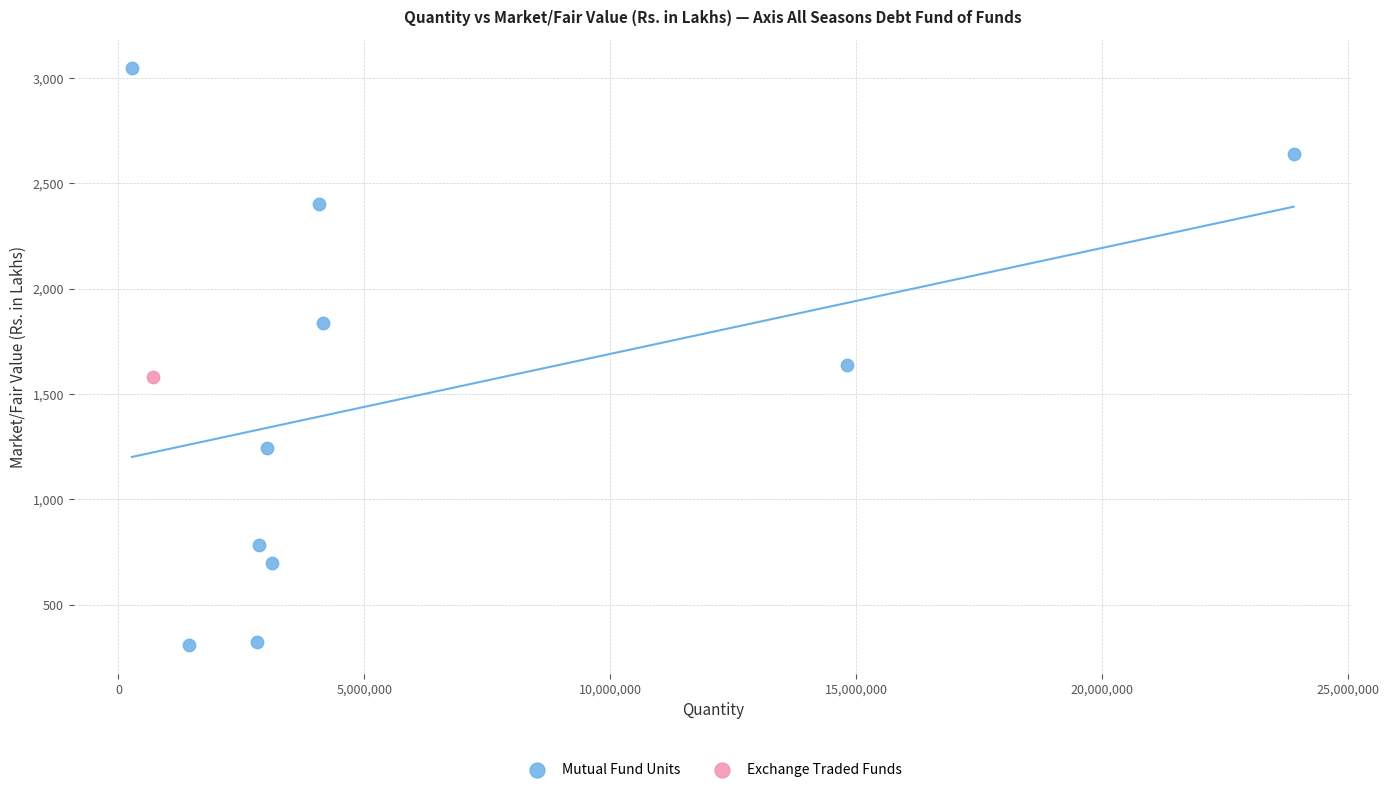

What are all the series names shown in the legend?

Mutual Fund Units, Exchange Traded Funds